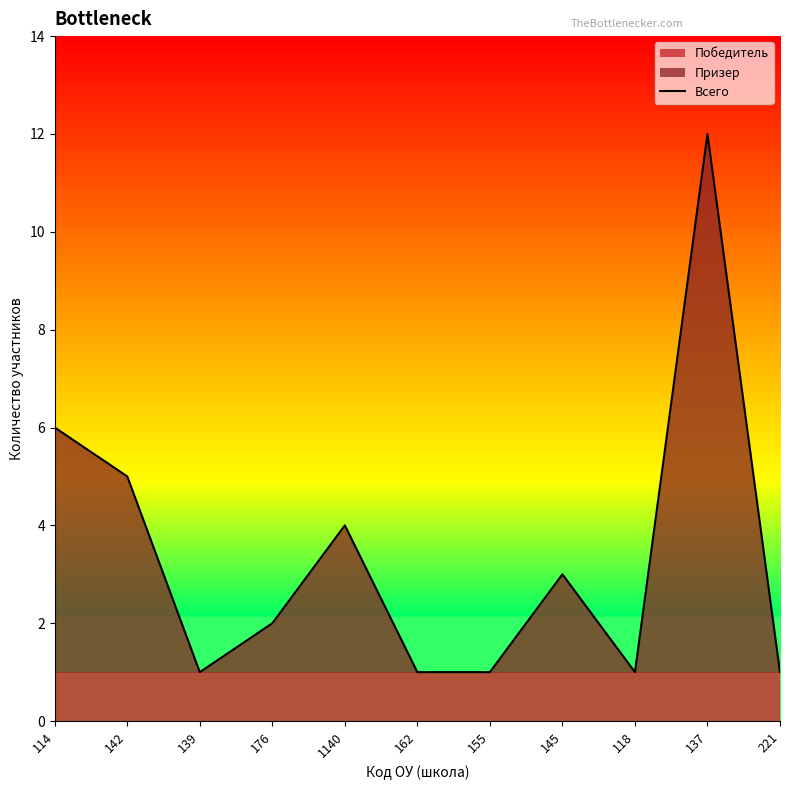

Rank the categories by value from lowest to highest.

139, 162, 155, 118, 221, 176, 145, 1140, 142, 114, 137